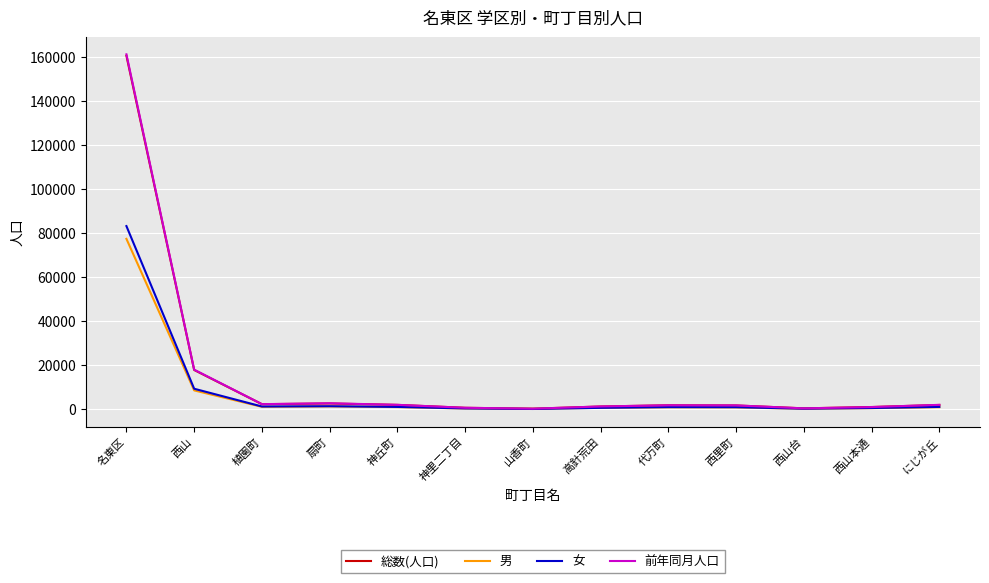

What is the greatest value displayed?

161121